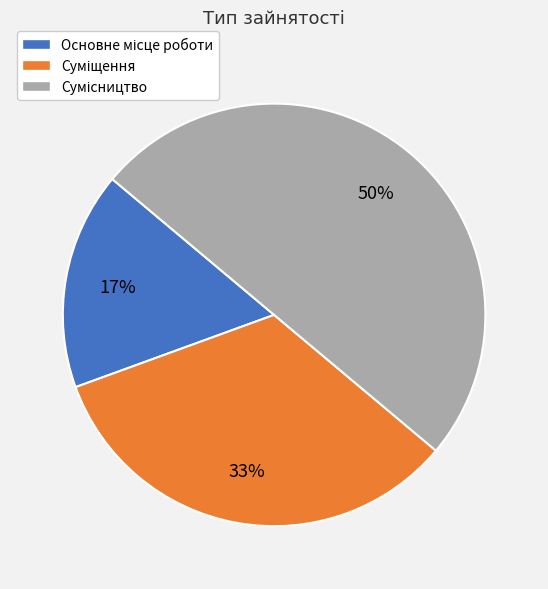

To the nearest percent, what is the average slice percentage?

33%